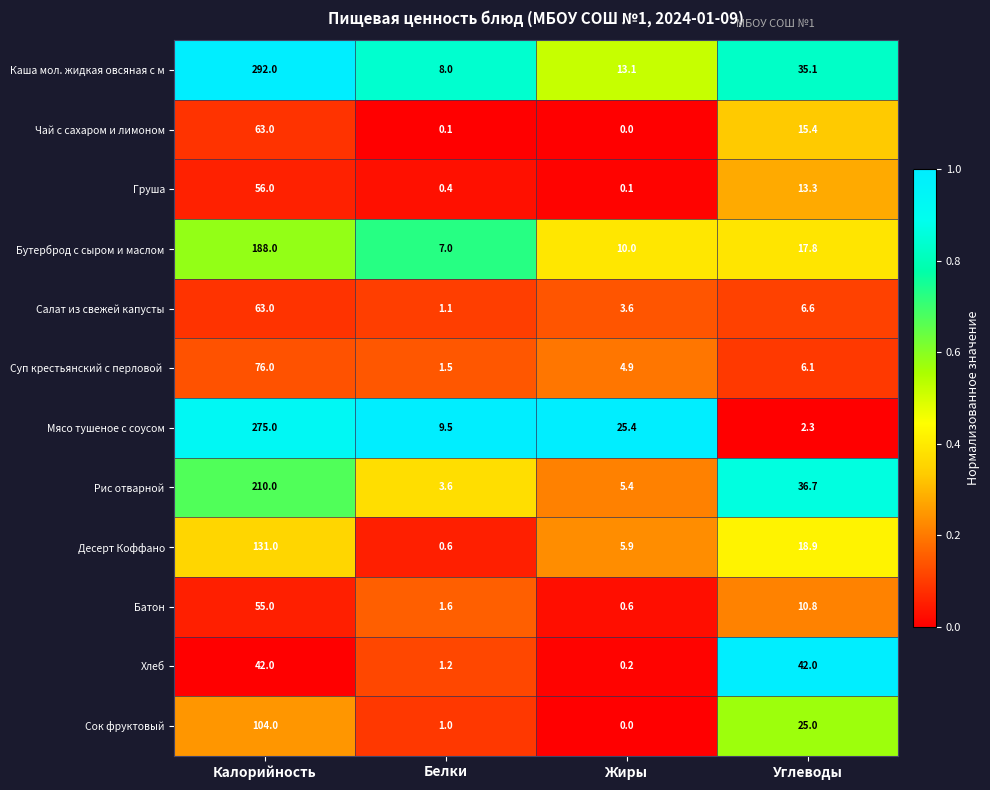

Is it true that Чай с сахаром и лимоном equals 0.1 at Белки?

True